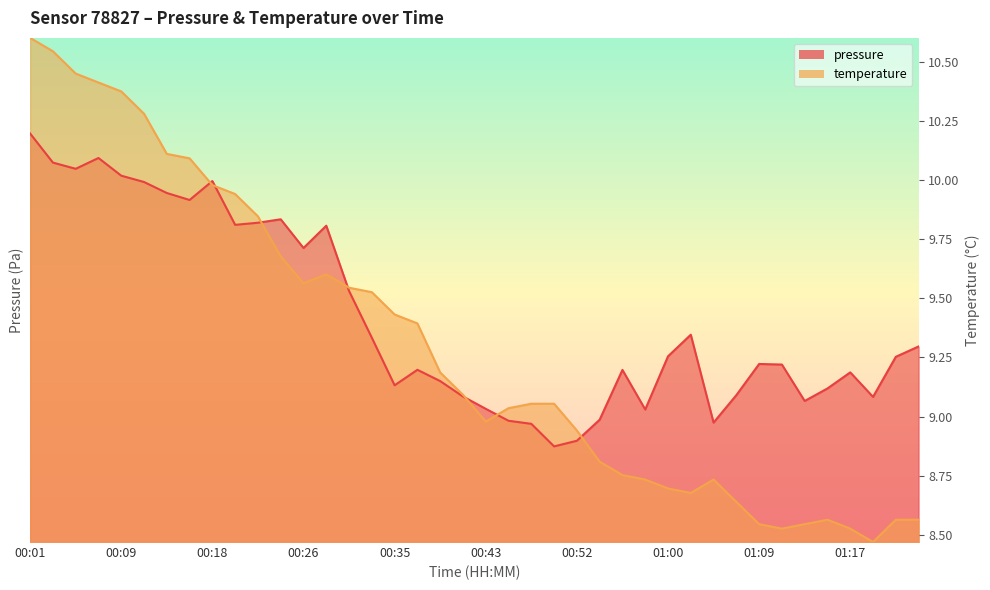

Between which two adjacent categories do temperature and pressure first intersect?

00:16 and 00:18